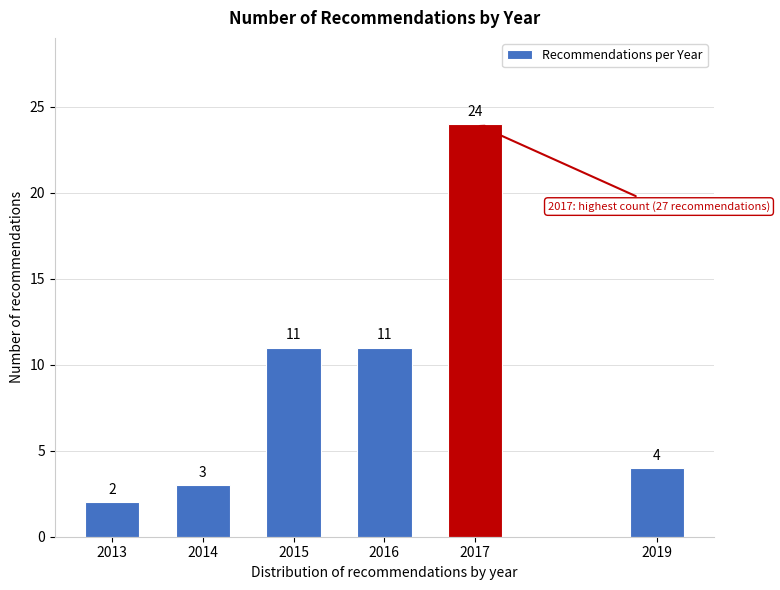

Reading left to right, transcribe all the data shown in this chart.

2	3	11	11	24	4